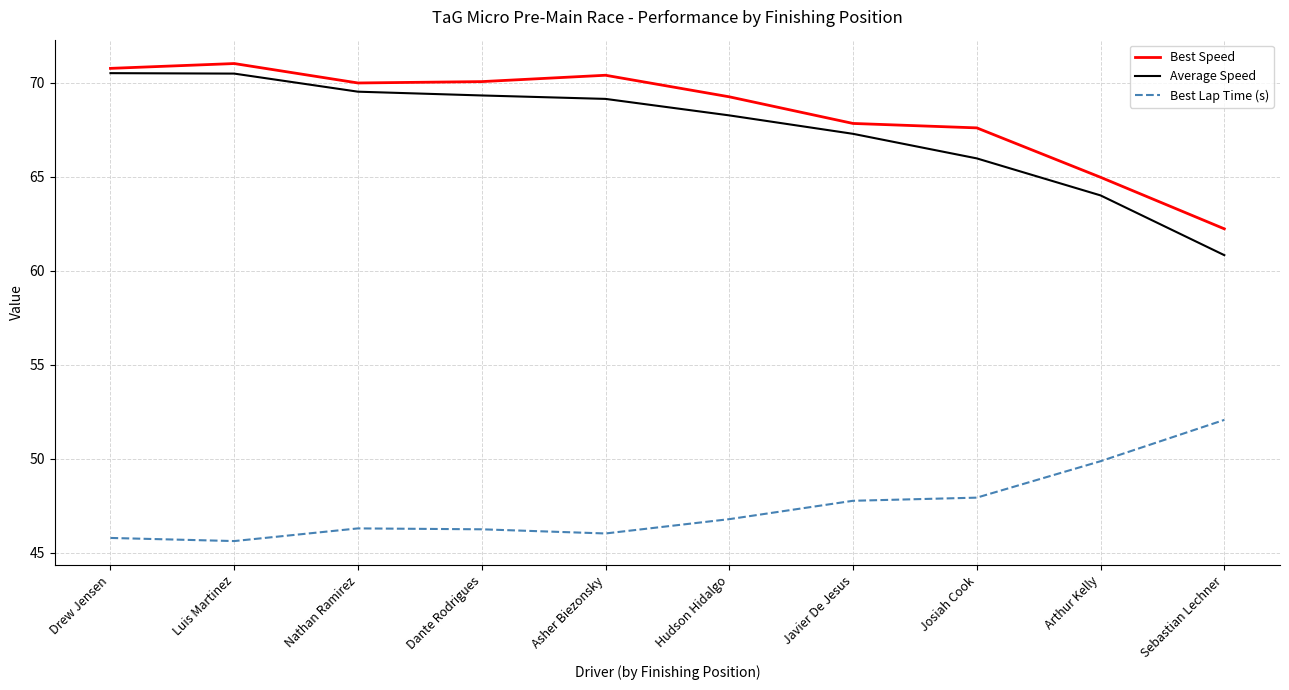

Which category has the lowest value in the Best Speed series?

Sebastian Lechner